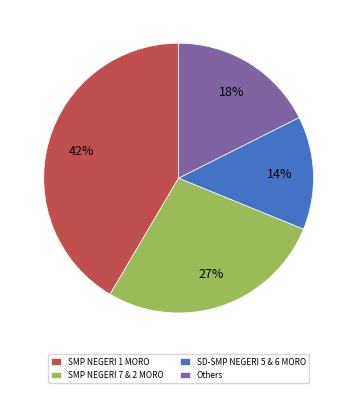

Is it true that SMP NEGERI 1 MORO is 53% of the pie?

False